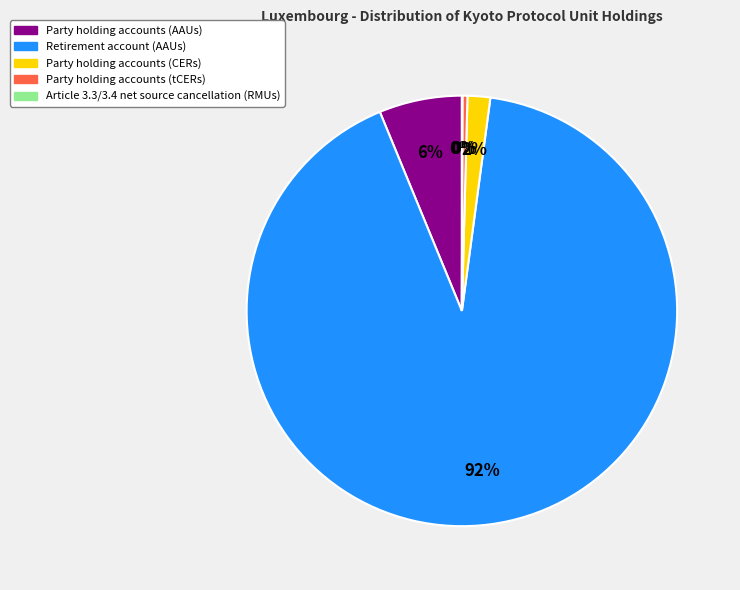

What is the largest slice in the pie chart?

Retirement account (AAUs)